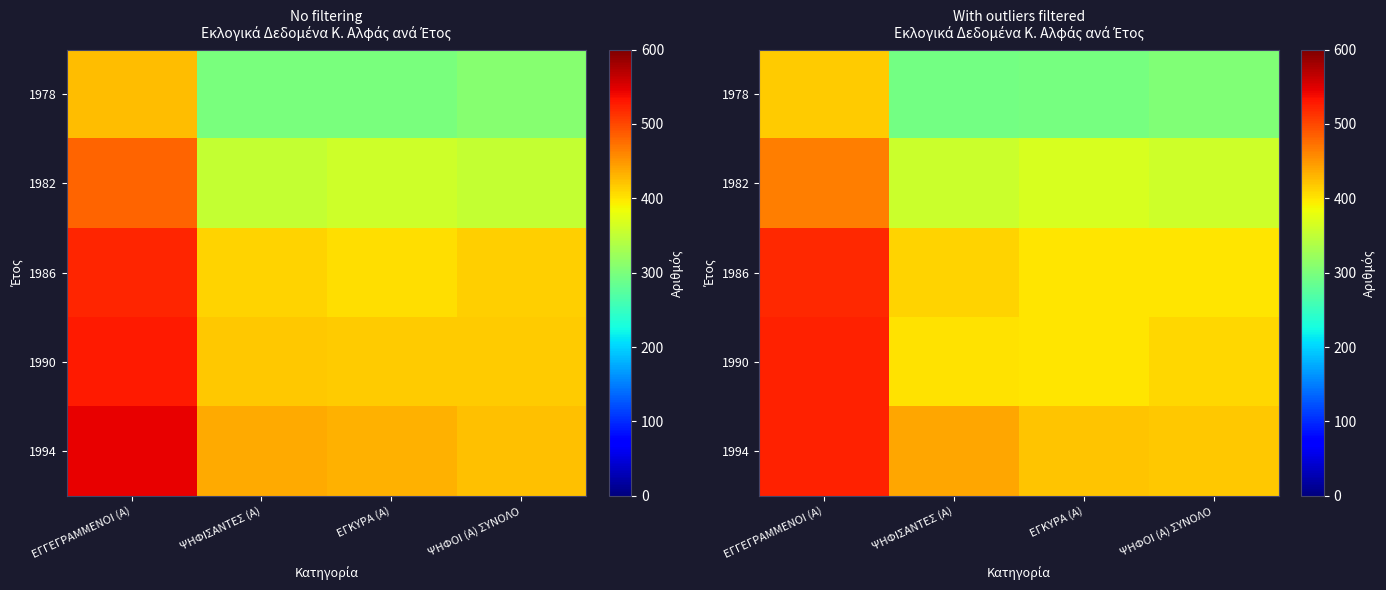

At which category is the sum across all series the highest?

ΕΓΓΕΓΡΑΜΜΕΝΟΙ (Α)